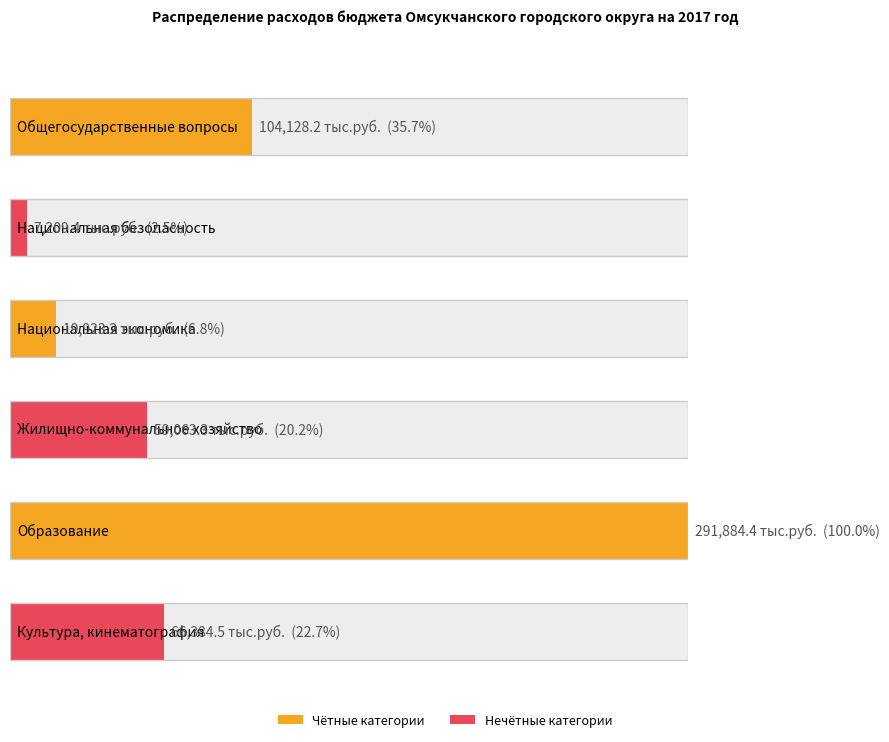

What position from the right is Национальная экономика?

4